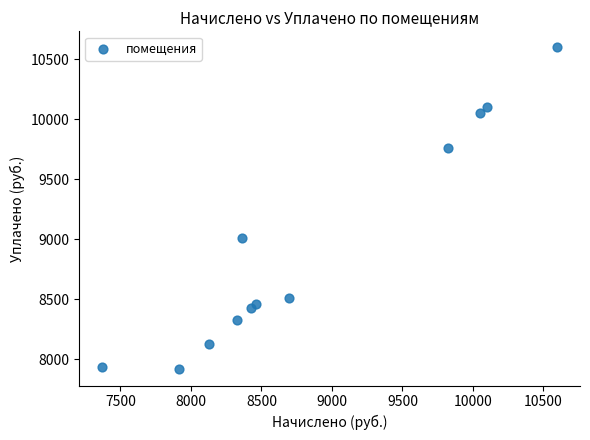

What Y value in the scatter plot is closest to 9257?

9009.2